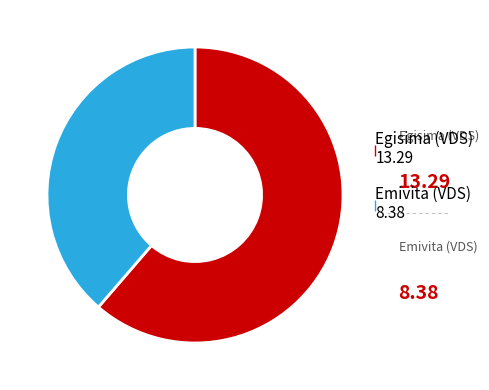

Rank the categories by value from lowest to highest.

Emivita (VDS), Egisima (VDS)